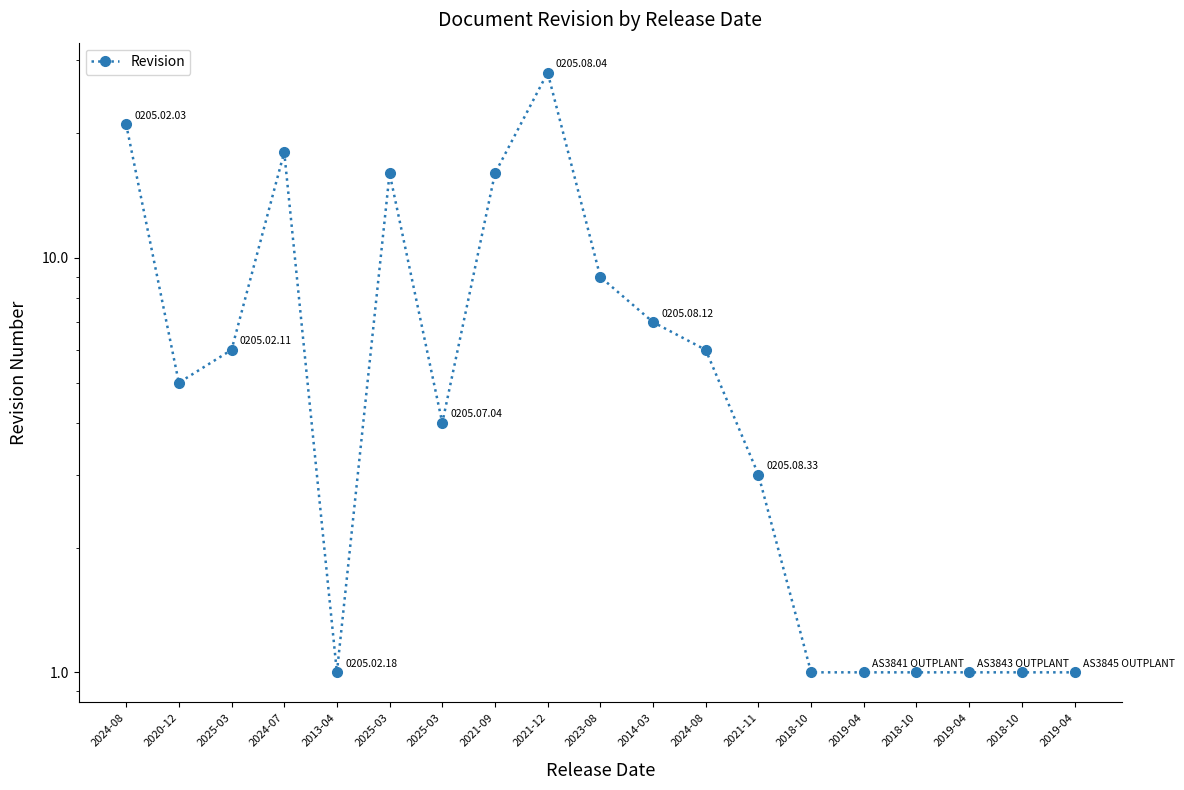

Which has a higher value, 2014-03 or 2023-08?

2023-08